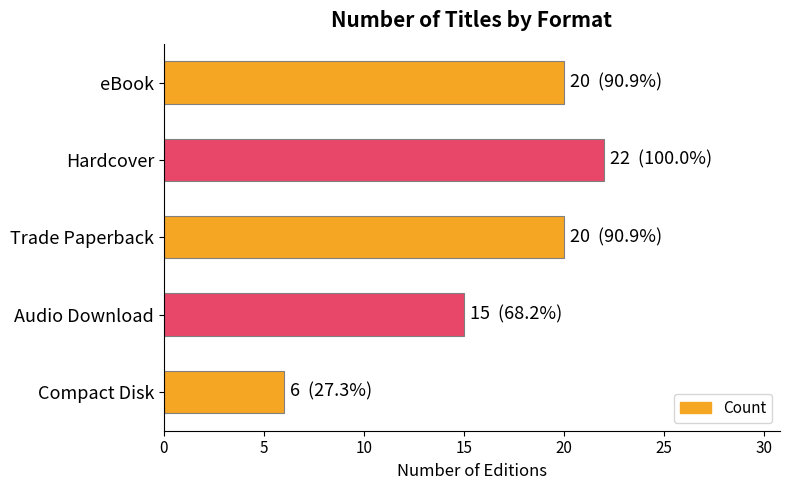

What is the difference between the maximum and minimum values?

16